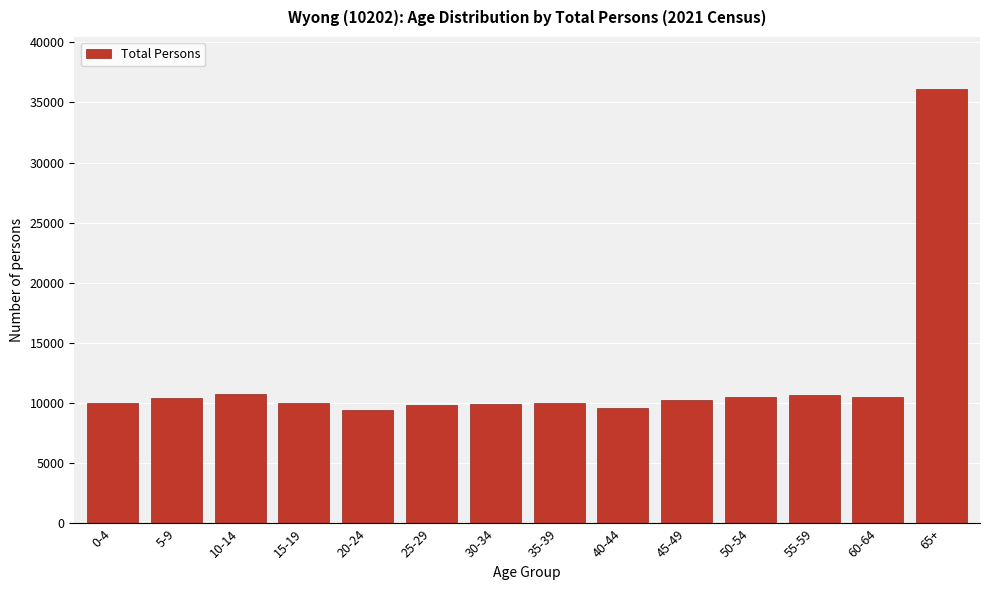

The value at 20-24 is 9408. True or false?

True